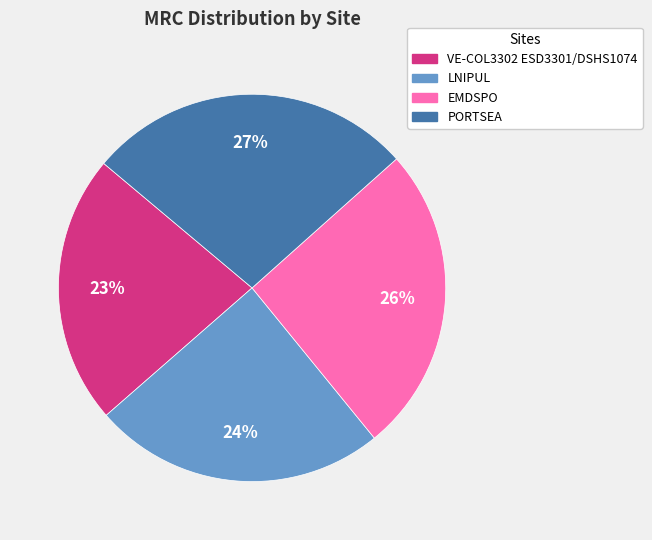

Which slice is the smallest?

VE-COL3302 ESD3301/DSHS1074